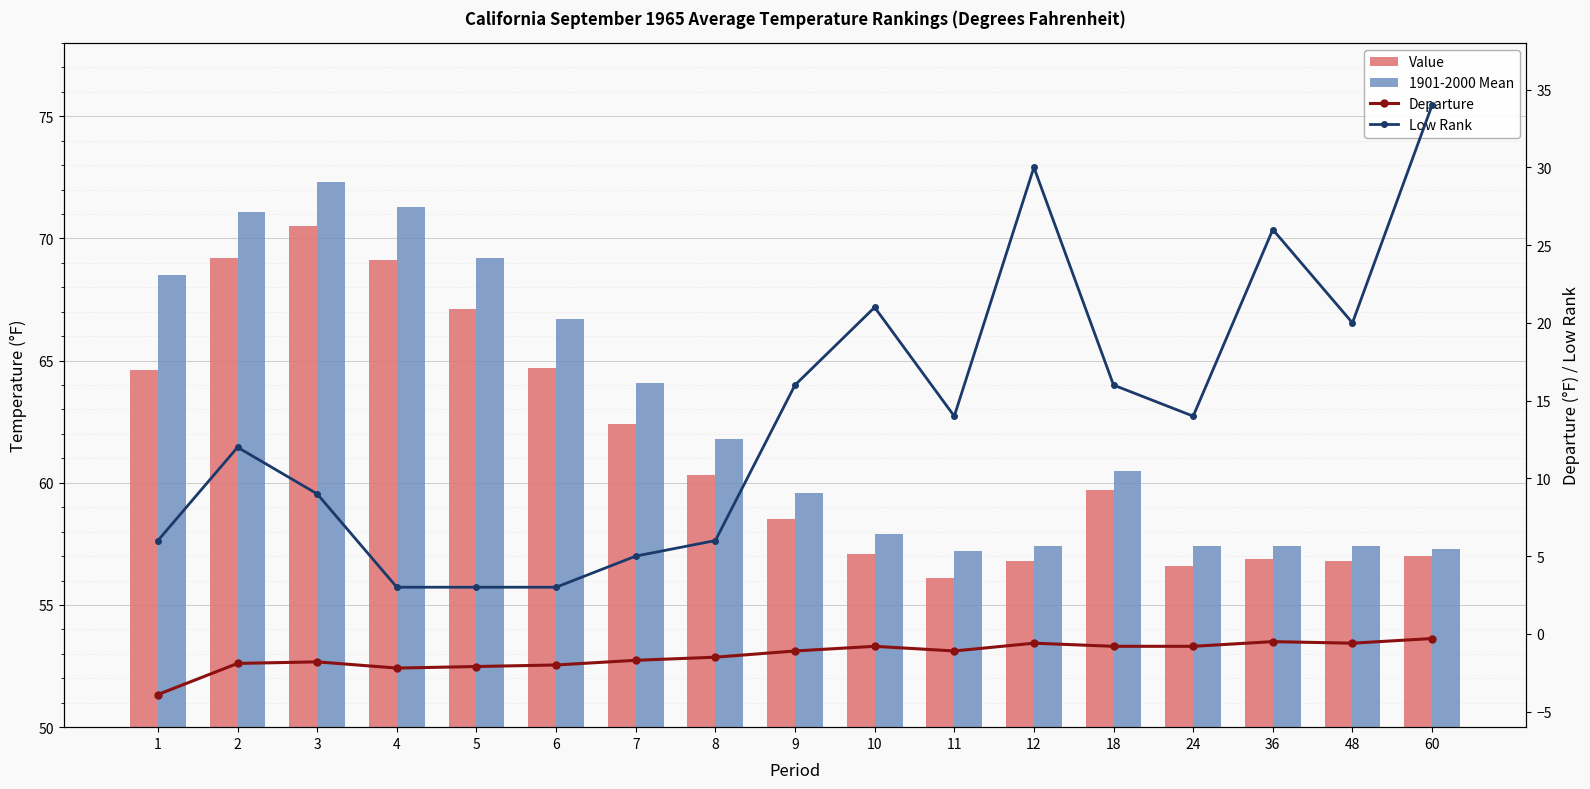

Does the chart contain any negative values?

Yes